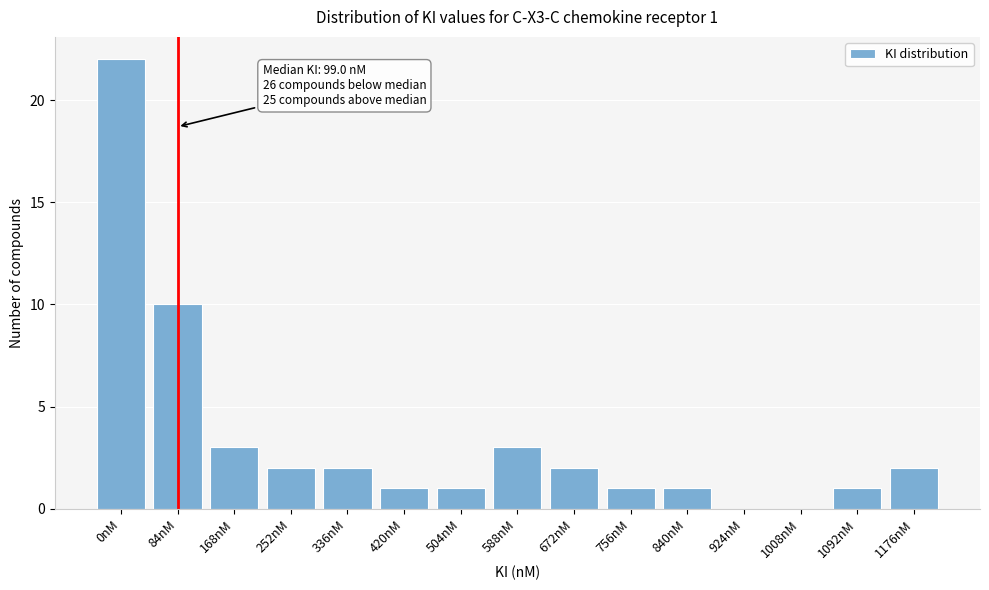

Reading right to left, extract all data points from this chart.

1176nM=2	1092nM=1	1008nM=0	924nM=0	840nM=1	756nM=1	672nM=2	588nM=3	504nM=1	420nM=1	336nM=2	252nM=2	168nM=3	84nM=10	0nM=22